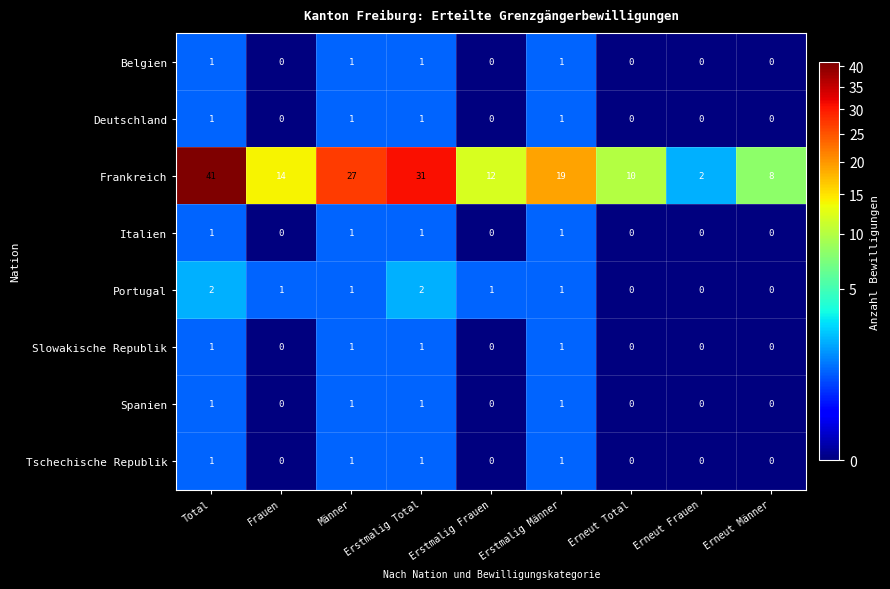

What is the sum of all Slowakische Republik values?

4